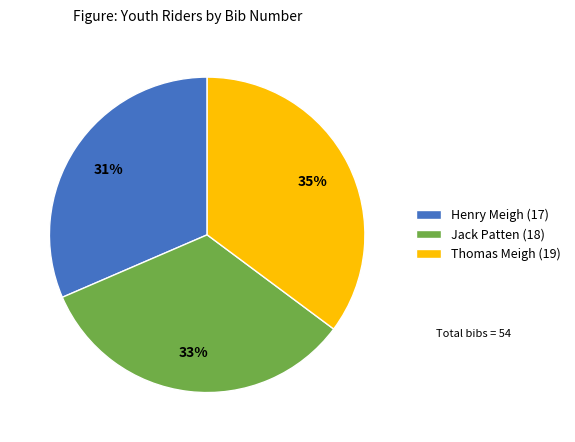

Is there a majority slice in this chart?

No